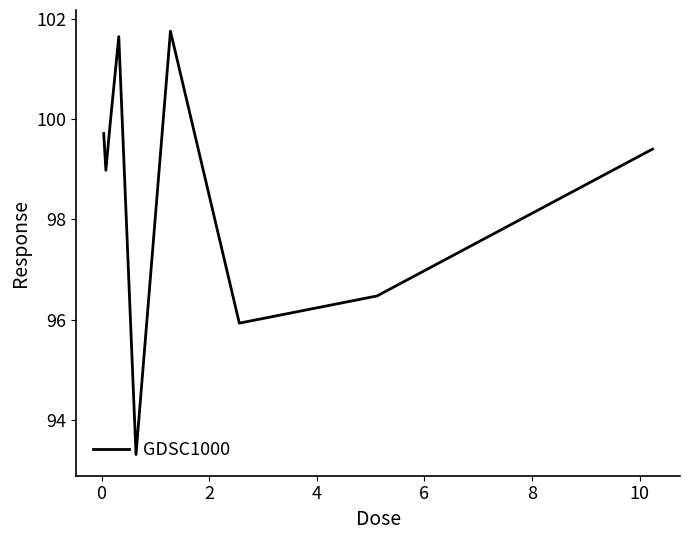

What is the difference between the maximum and minimum values?

8.4